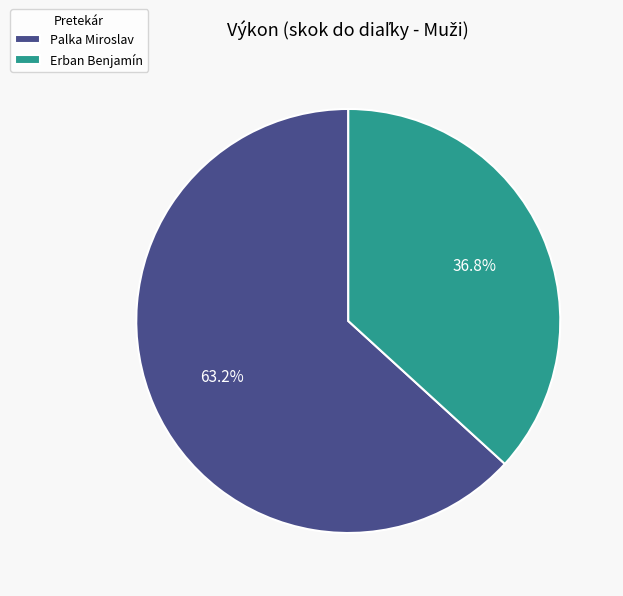

How many segments does this pie chart have?

2